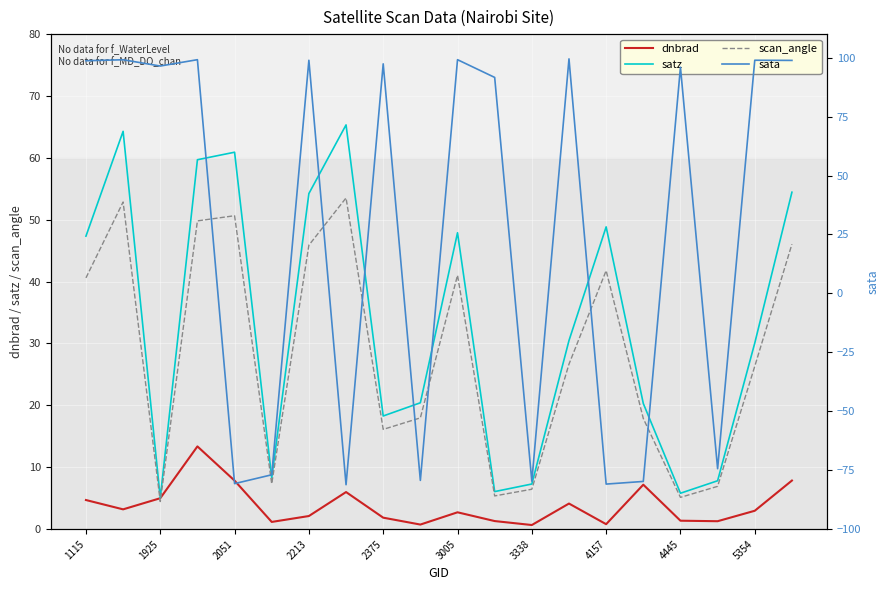

What is the approximate value of satz at 3005?

47.9